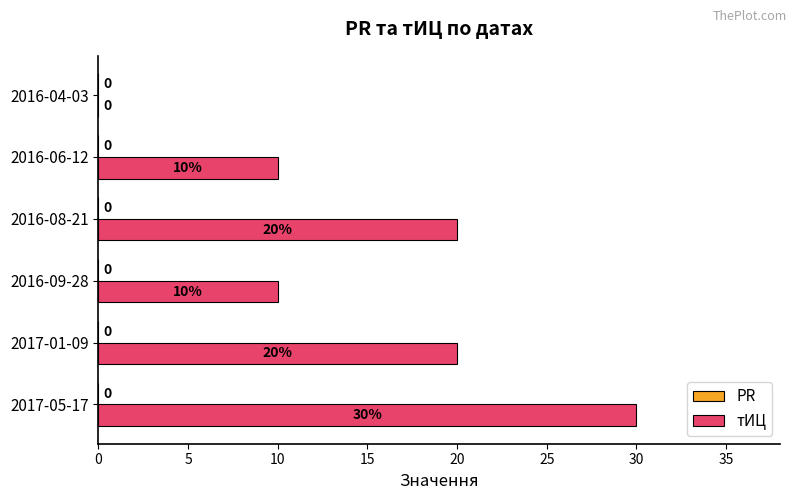

How many data points does each series have?

6